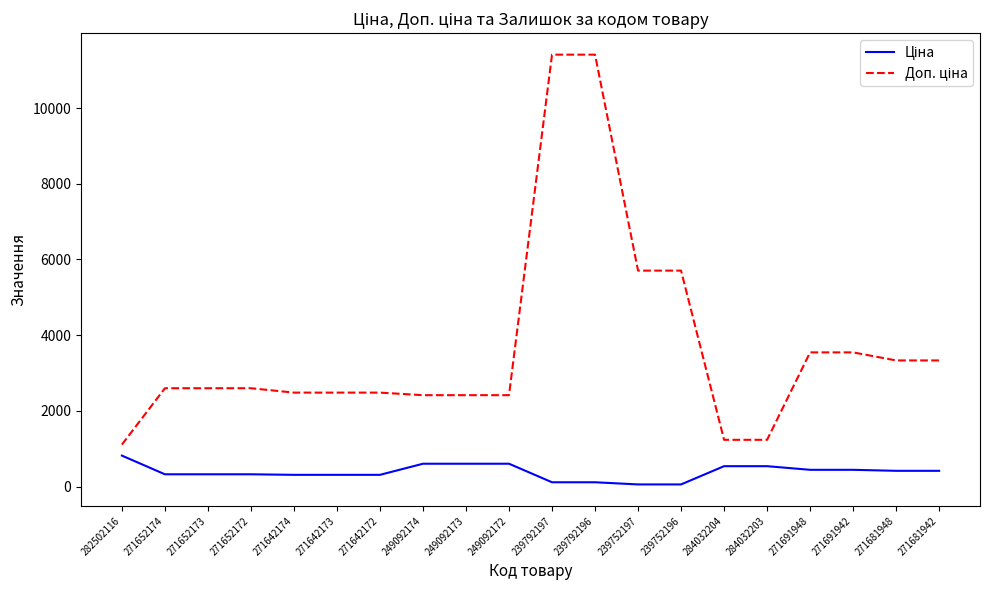

What is the maximum value shown in the chart?

11410.0